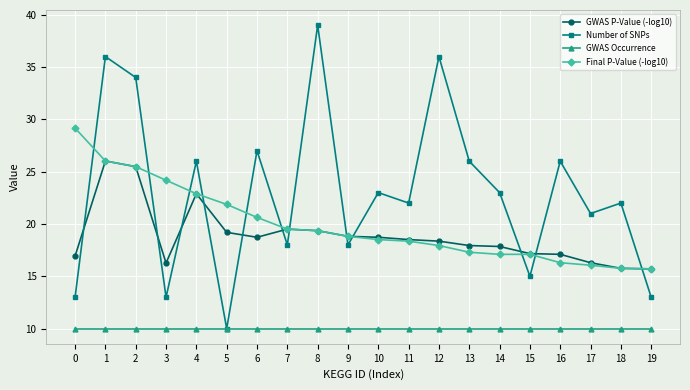

True or false: GWAS Occurrence and Final P-Value (-log10) cross at least once.

False